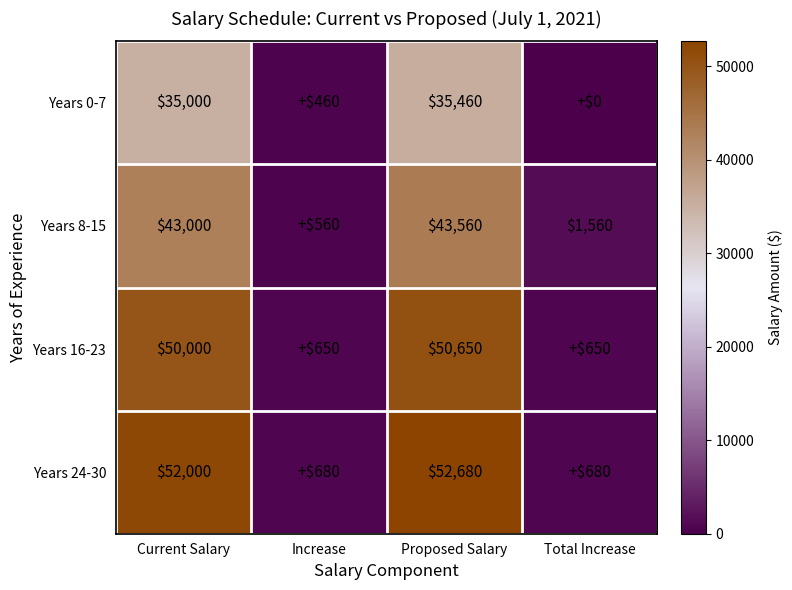

Count the number of data series in this chart.

4